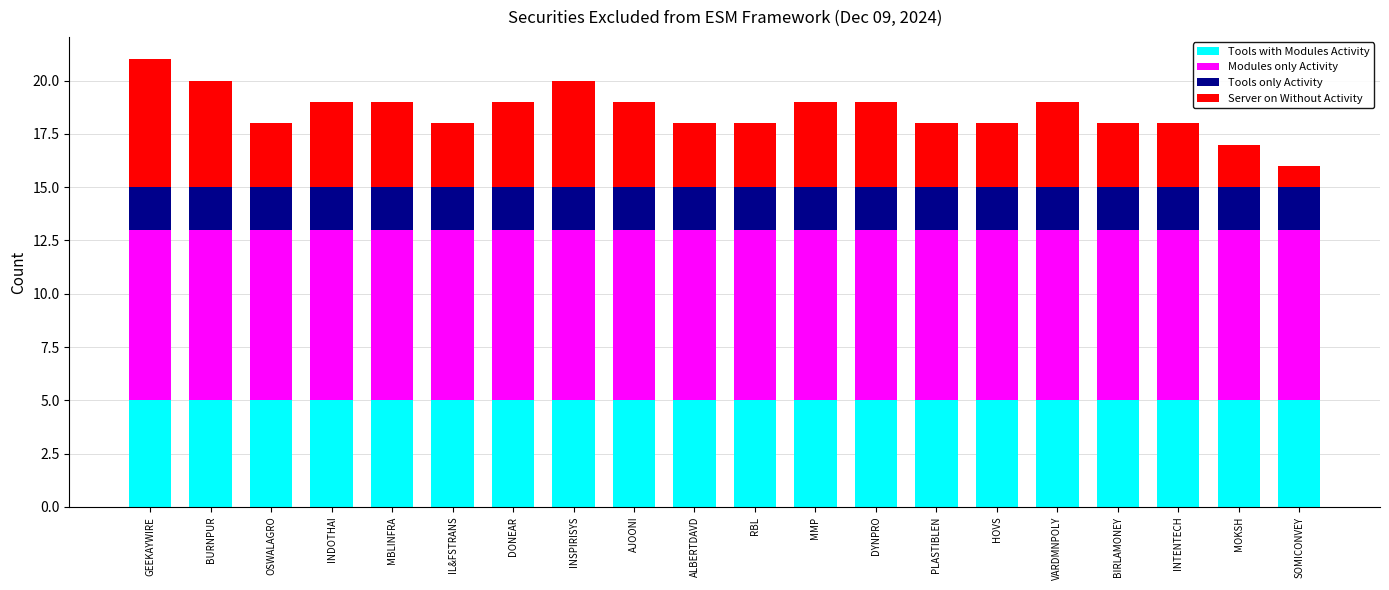

What are all the series names shown in the legend?

Tools with Modules Activity, Modules only Activity, Tools only Activity, Server on Without Activity